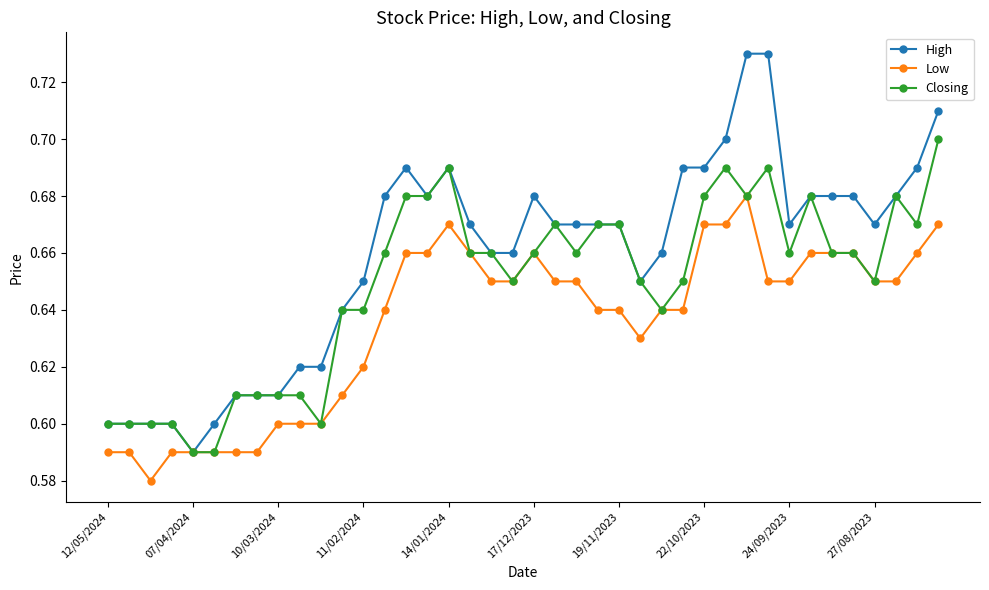

Which series has the largest total across all categories?

High